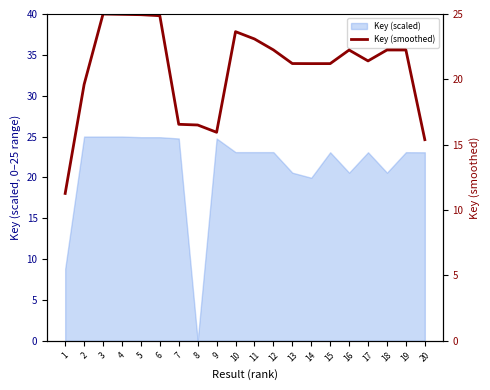

Where is the data nearest to the value 18?

7